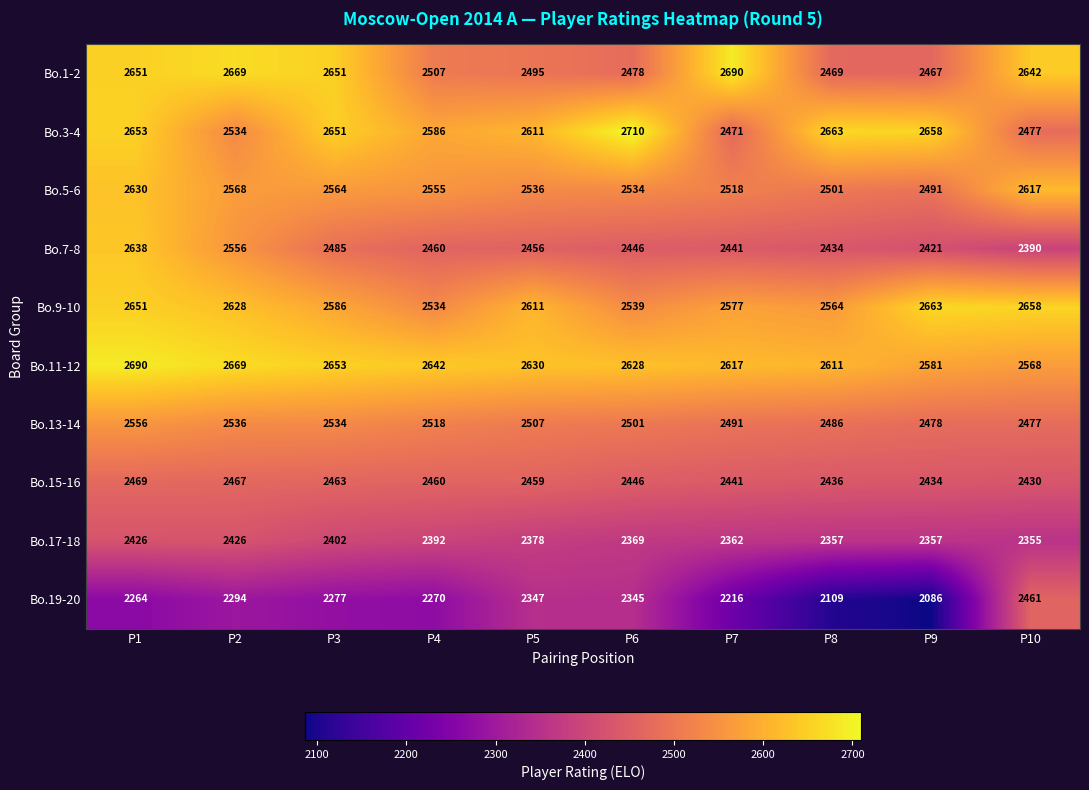

At which label does Bo.15-16 first exceed 2459?

P1